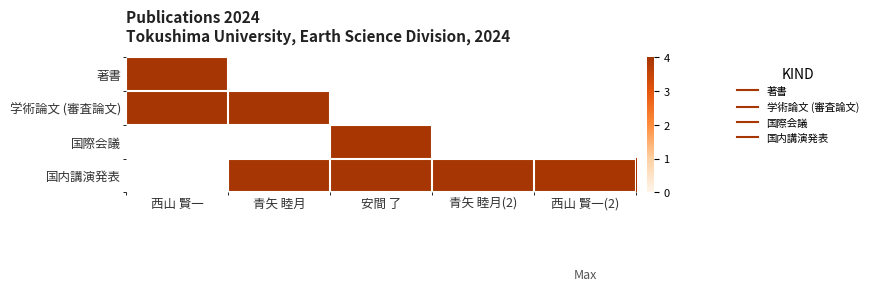

How many positive values does the 学術論文 (審査論文) series have?

2